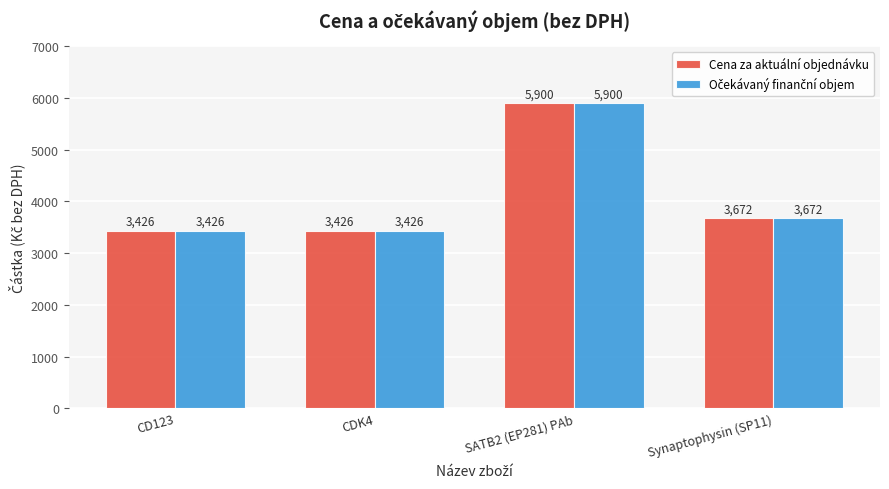

What is the minimum value shown in the chart?

3426